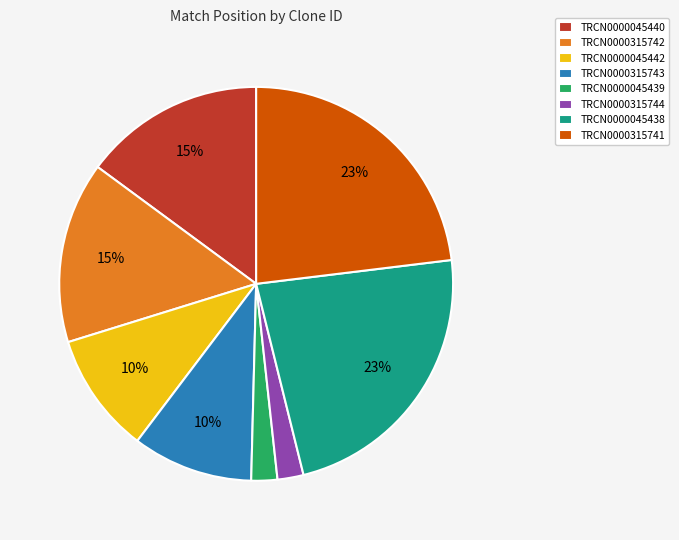

To the nearest percent, what is the average slice percentage?

12%